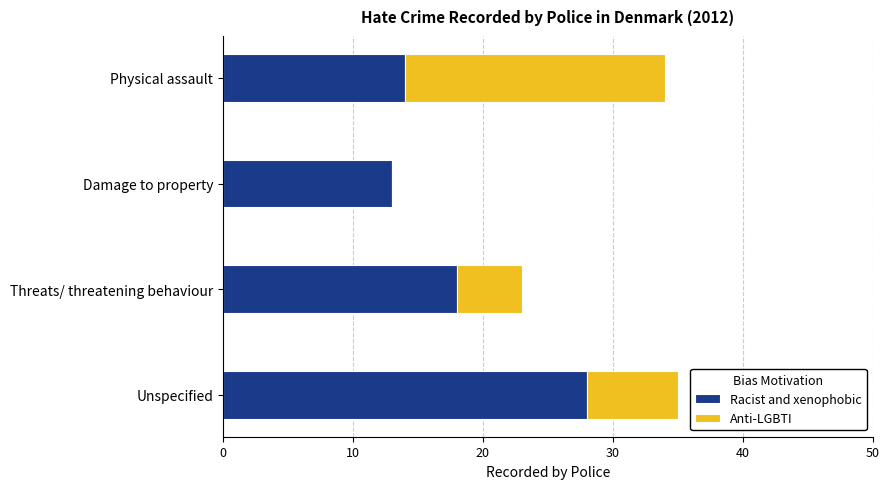

How many data points does each series have?

4